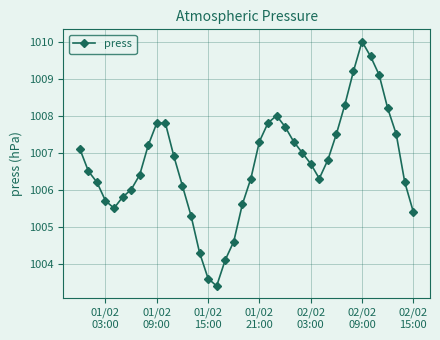

What is the smallest value displayed?

1003.4